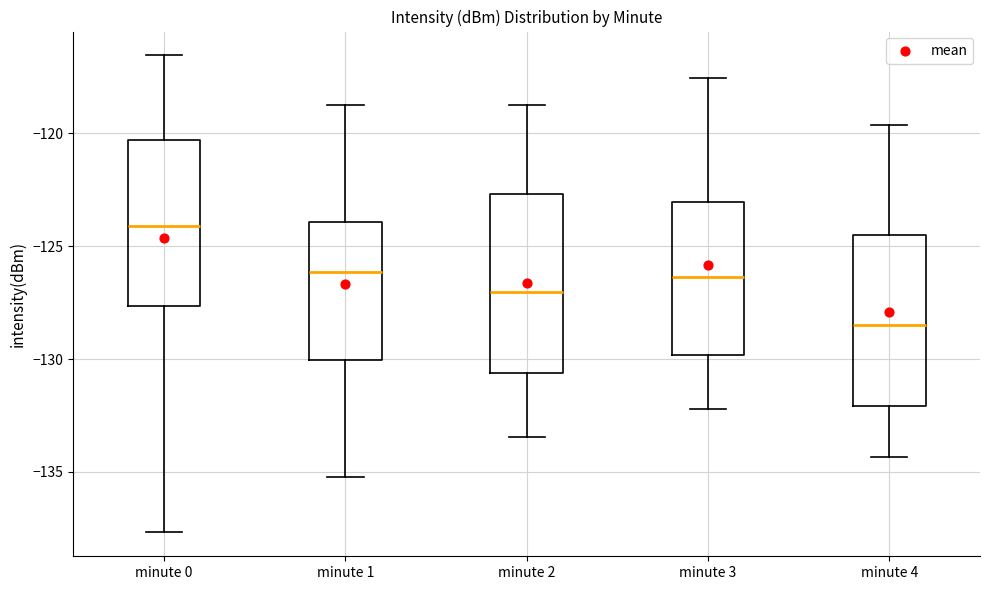

Which box's median line is the lowest?

minute 4